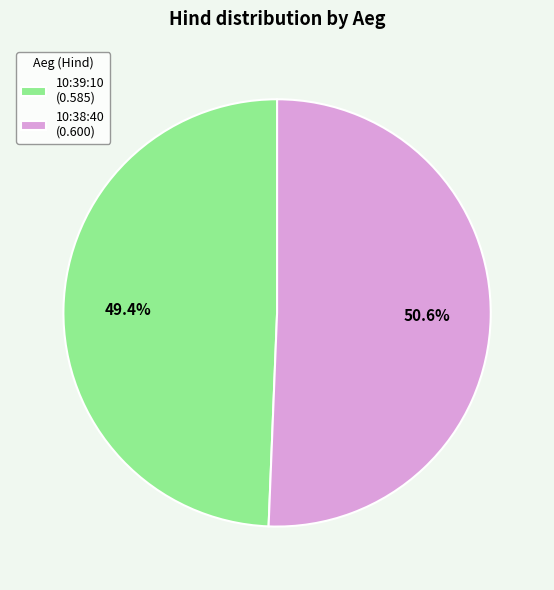

What is the majority slice?

10:38:40